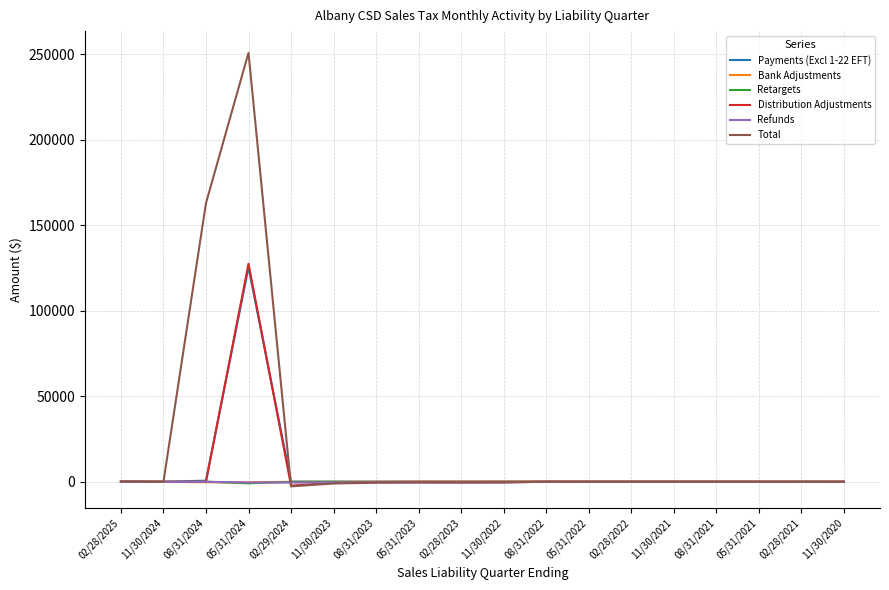

How many lines are shown in the chart?

6